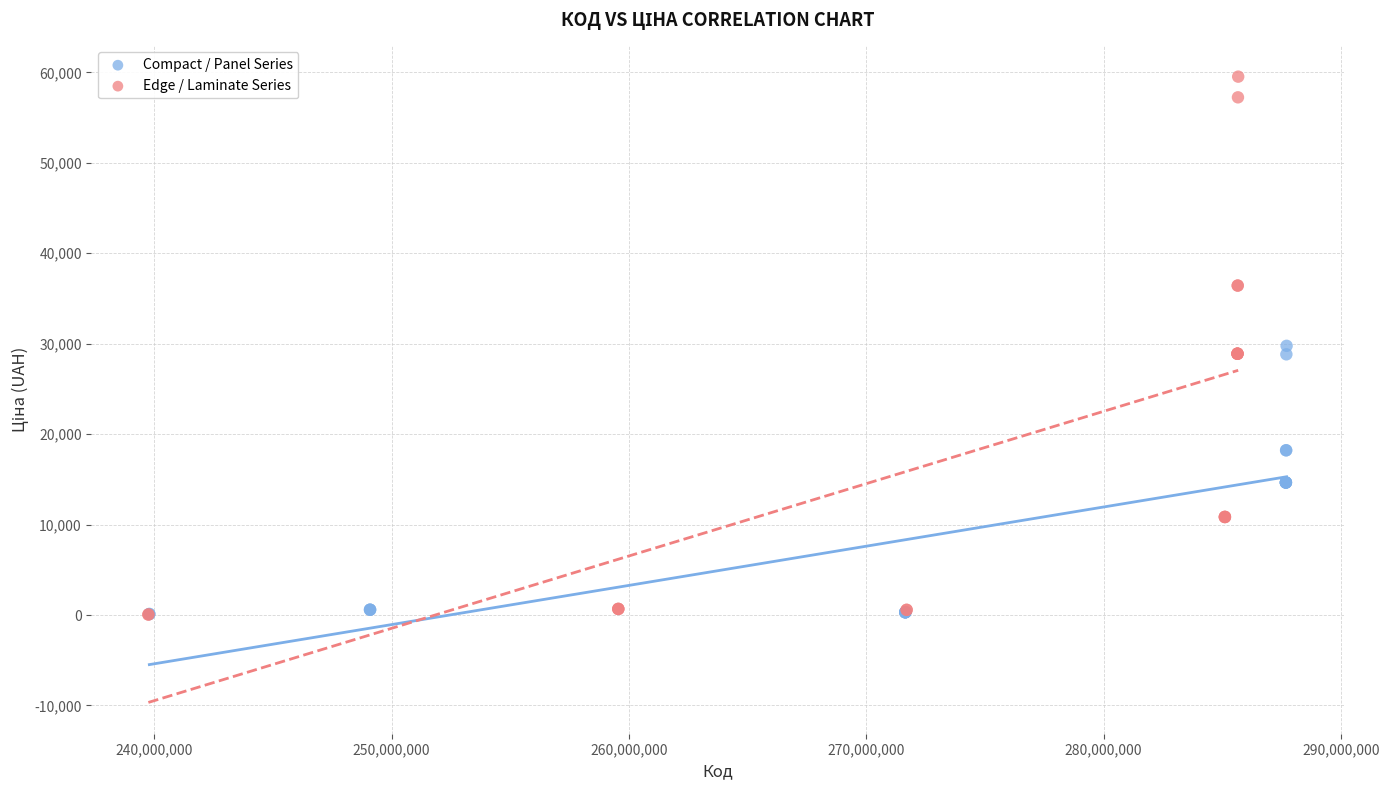

Which series has the largest Y range (max minus min)?

Edge / Laminate Series